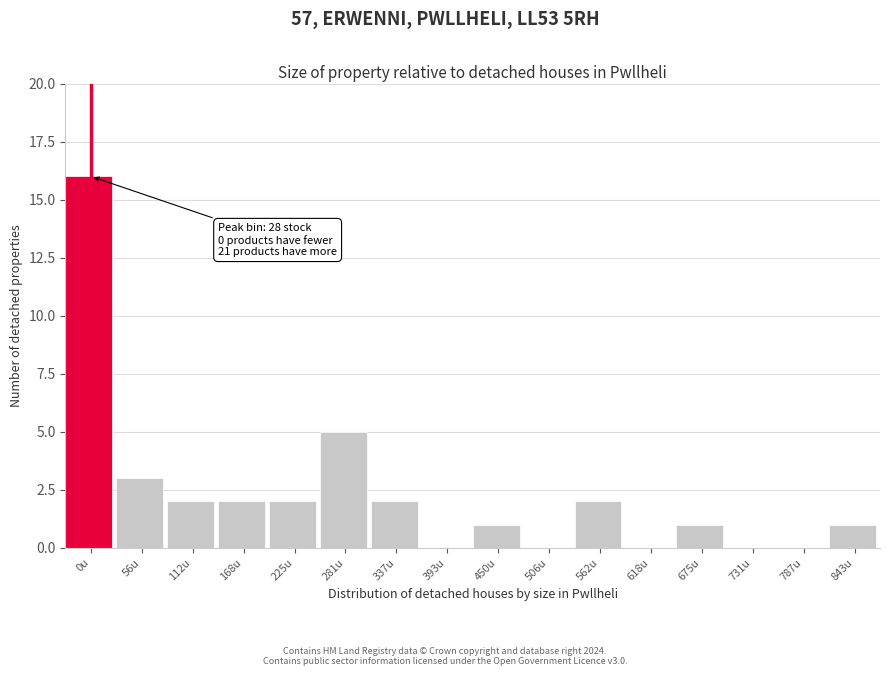

Reading left to right, what are all the values shown in this chart?

0u=16	56u=3	112u=2	168u=2	225u=2	281u=5	337u=2	393u=0	450u=1	506u=0	562u=2	618u=0	675u=1	731u=0	787u=0	843u=1